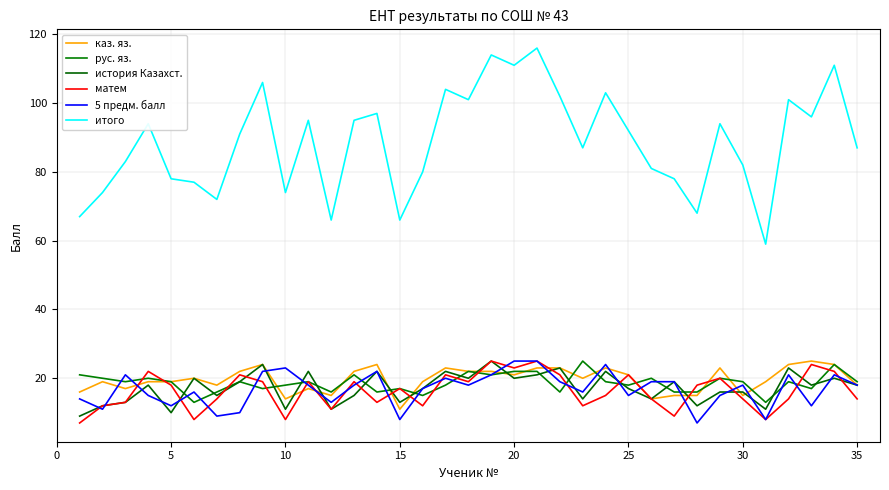

How many lines are shown in the chart?

6